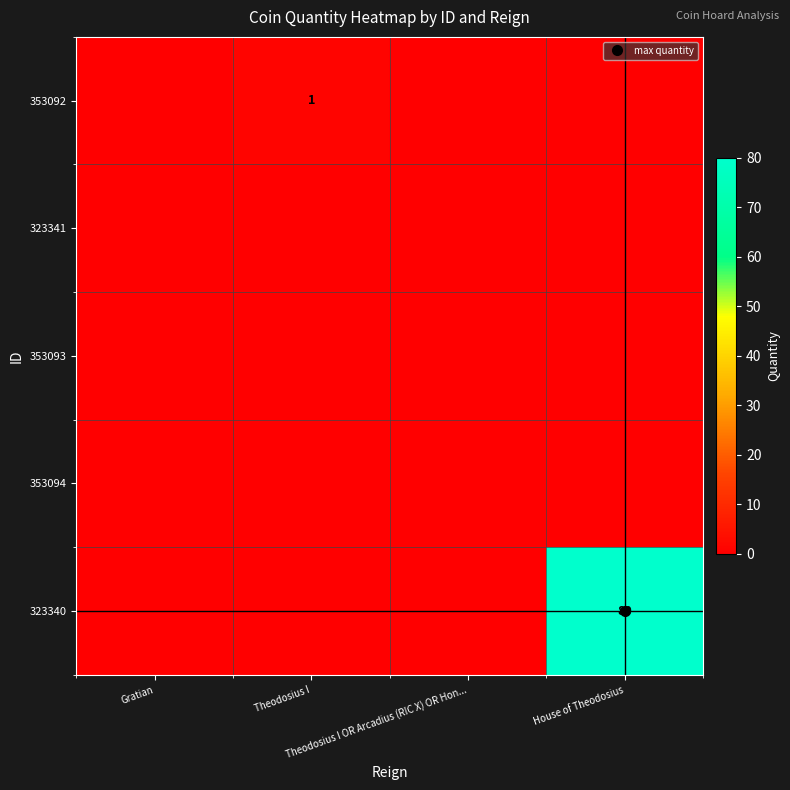

Which category has the highest value in the 323340 series?

House of Theodosius